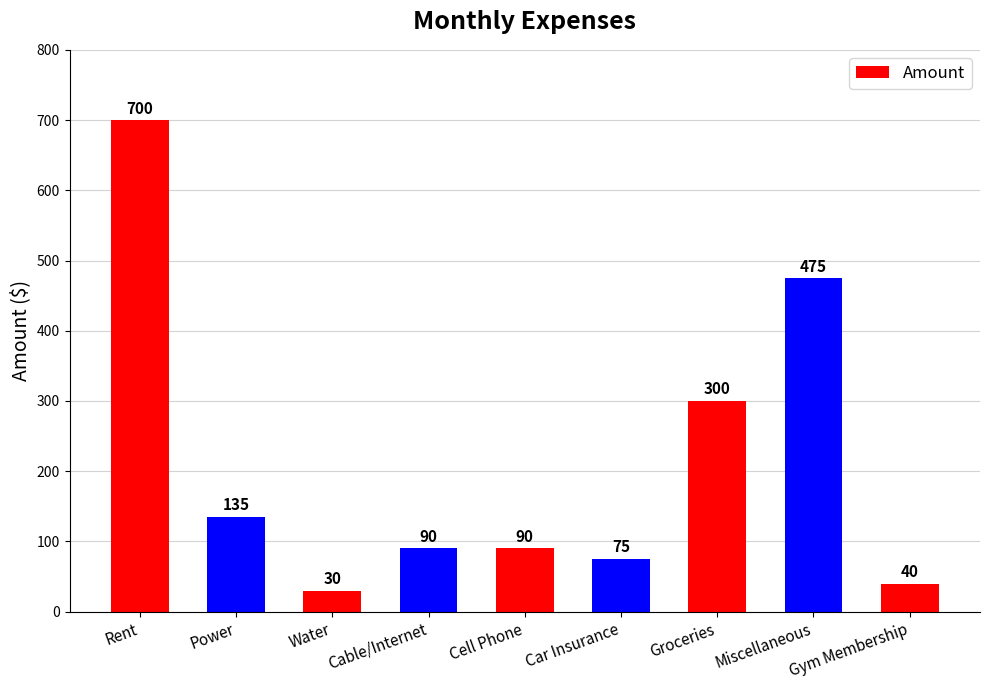

Between Gym Membership and Car Insurance, which is larger?

Car Insurance